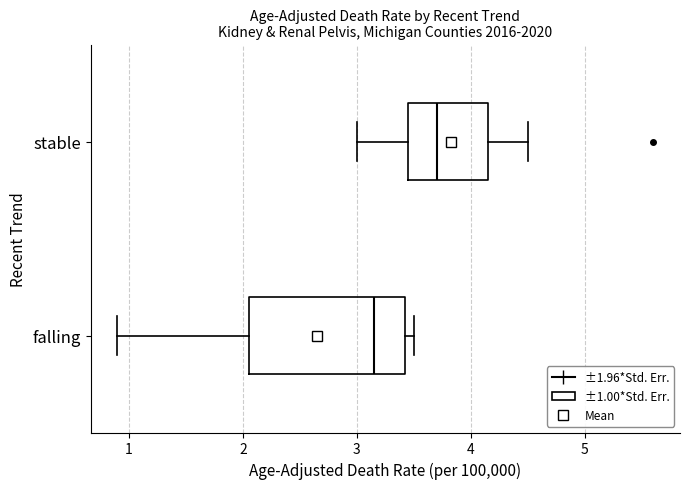

Which box has the furthest to the right median line?

stable